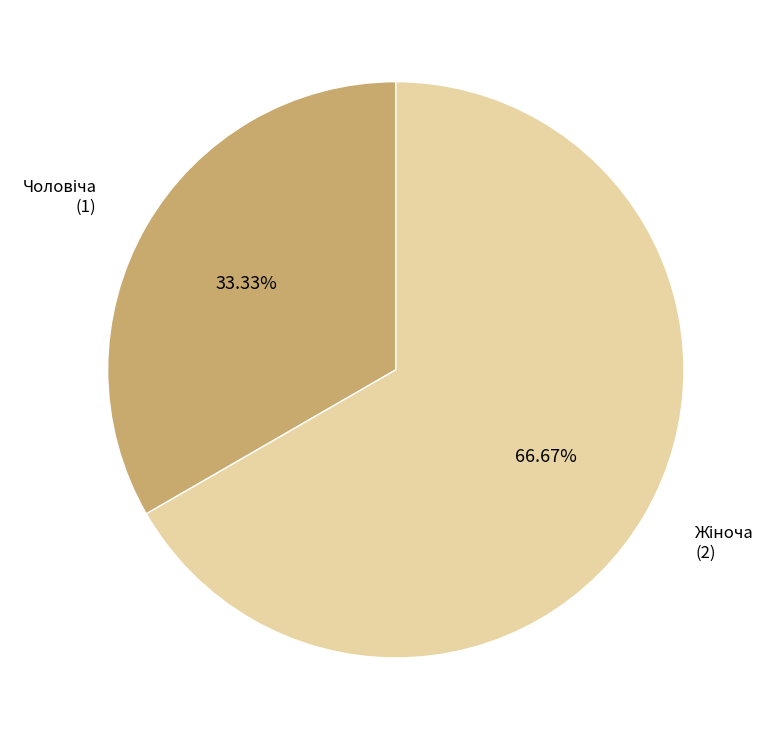

Is there a majority slice in this chart?

Yes